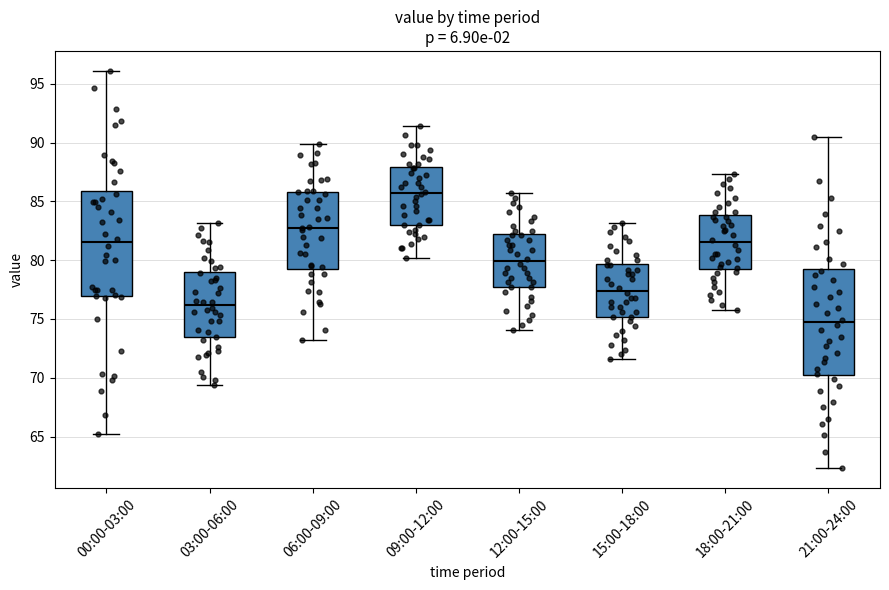

Where does the lower whisker of the box for 18:00-21:00 end on the y-axis? The values are not printed on the chart, so give them approximately, as read against the axis.

76.0